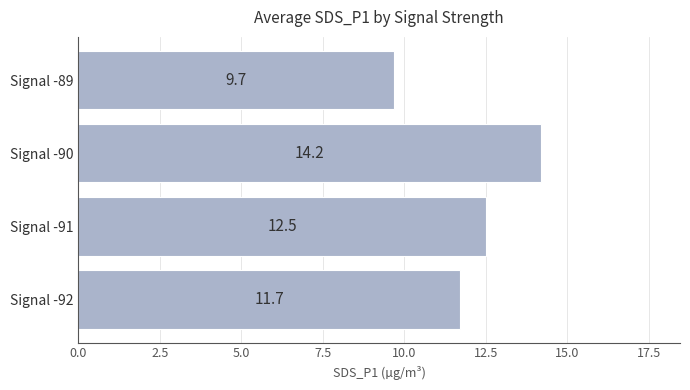

Which category has the highest value across all series?

Signal -90